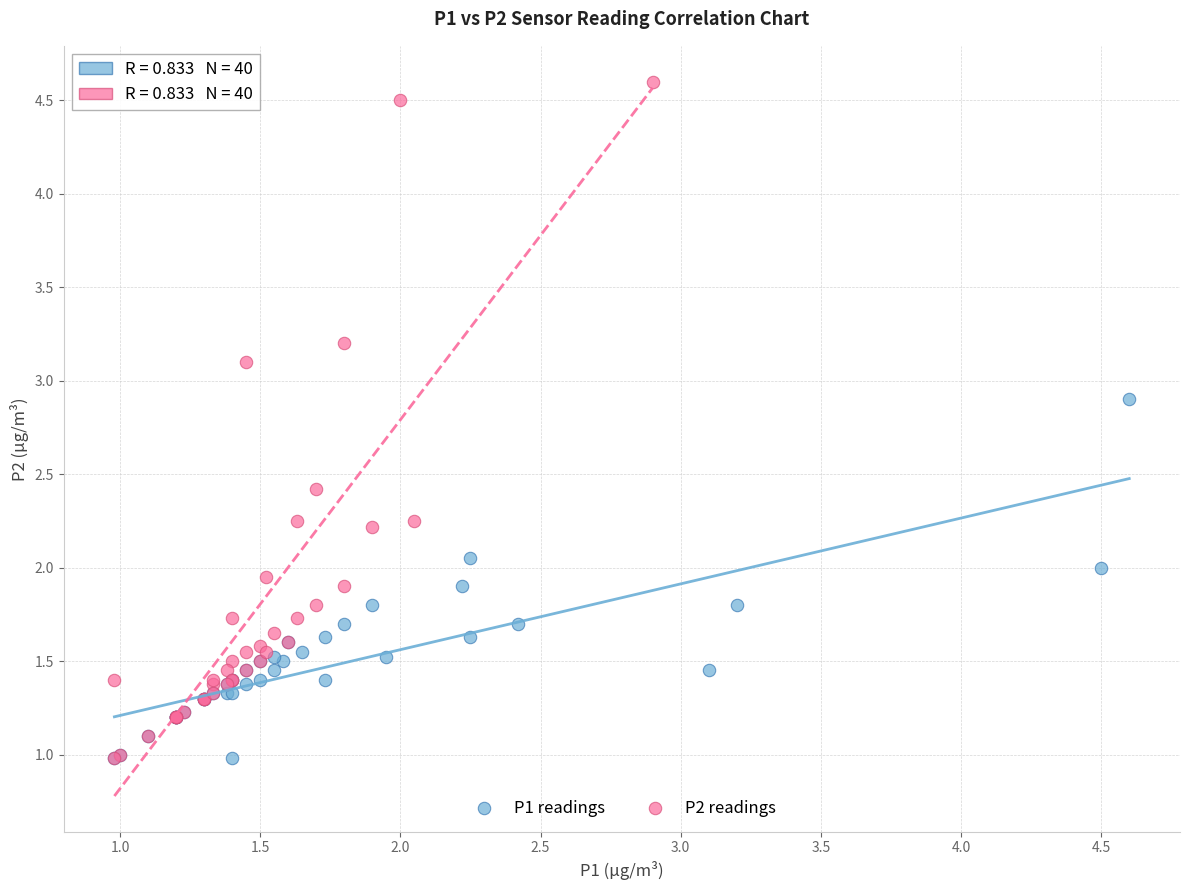

Which series contains the highest Y value?

P2 readings